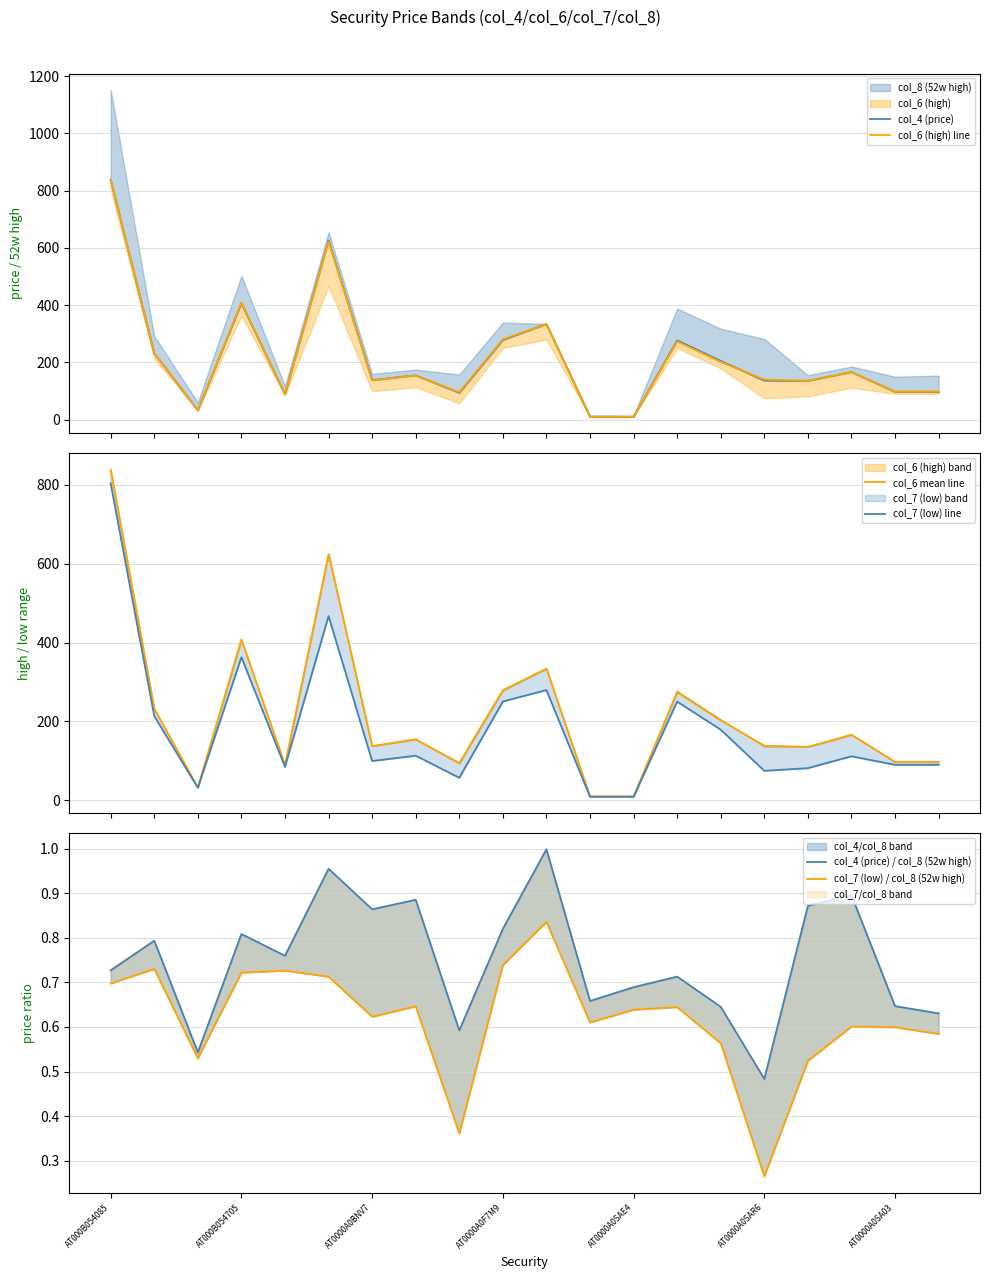

What is the total value across all series at AT0000A0BNV7?

513.5